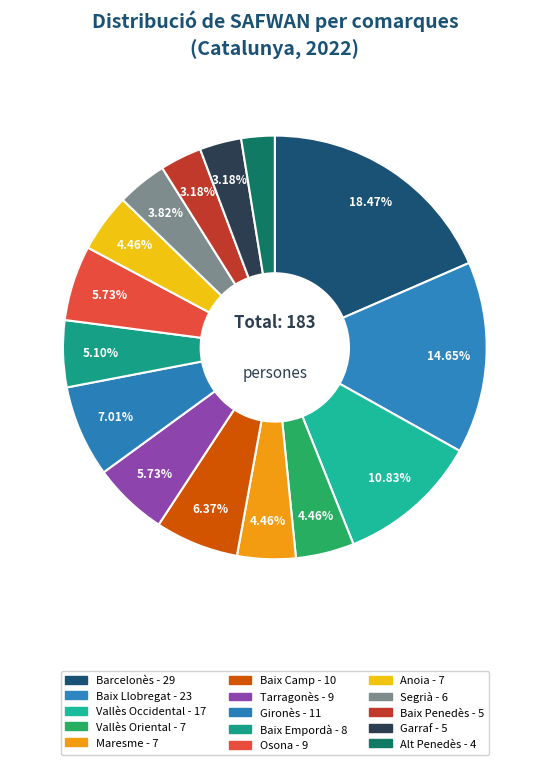

Count the number of slices in the pie.

15